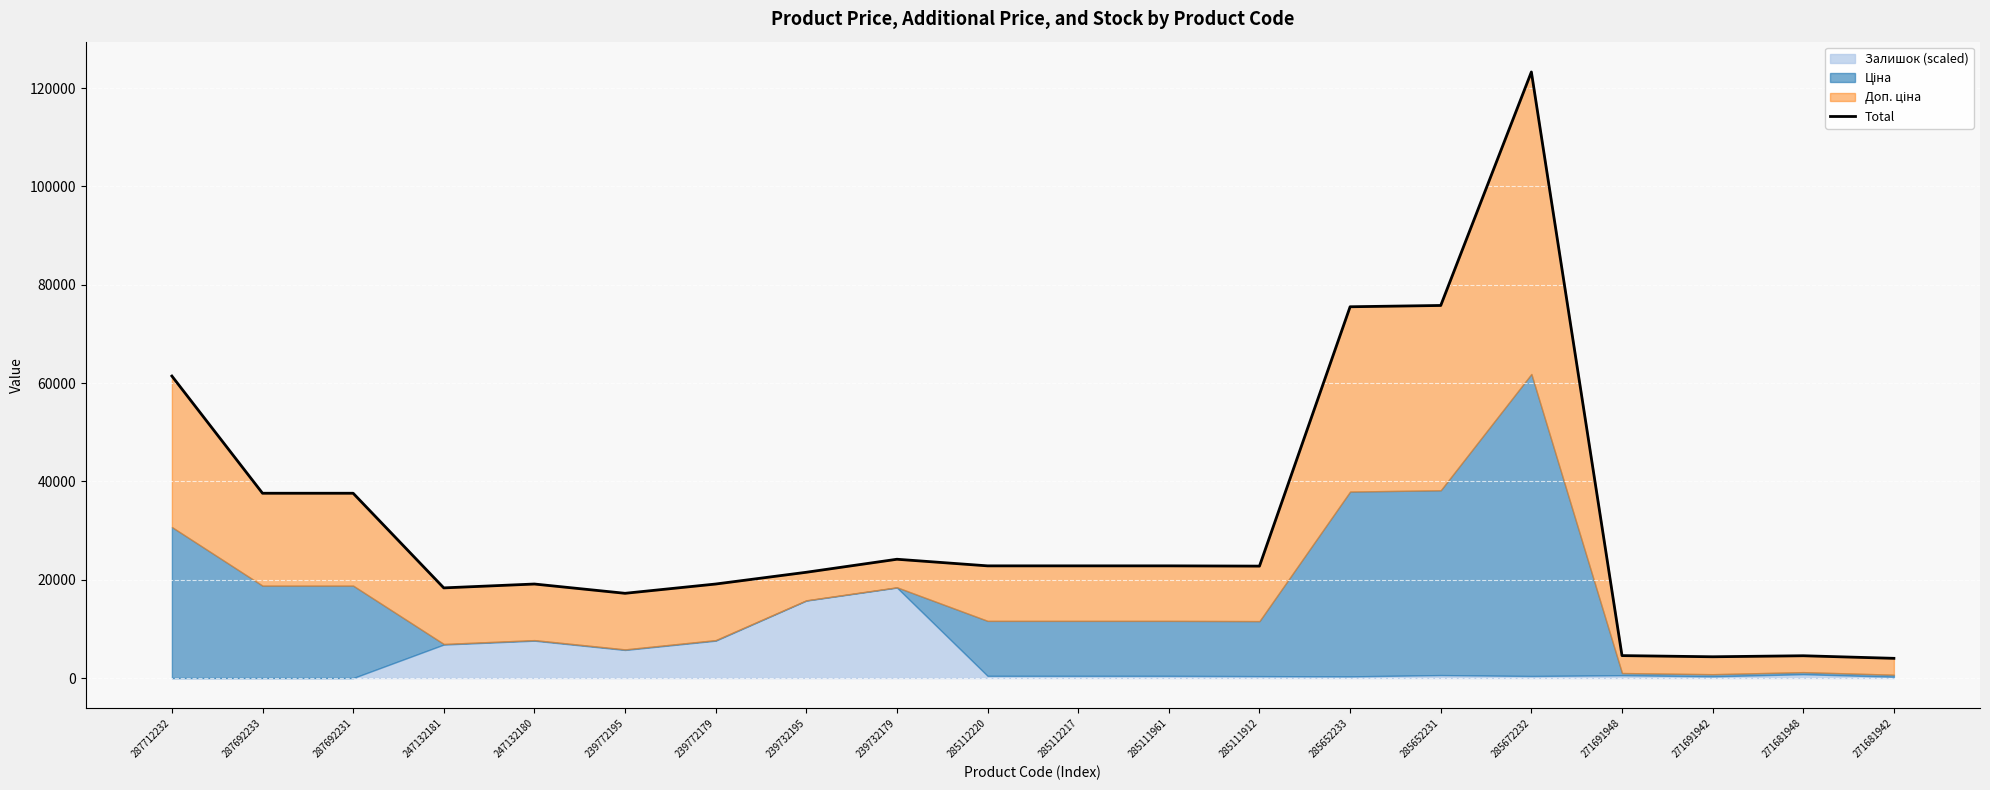

How many lines are shown in the chart?

1